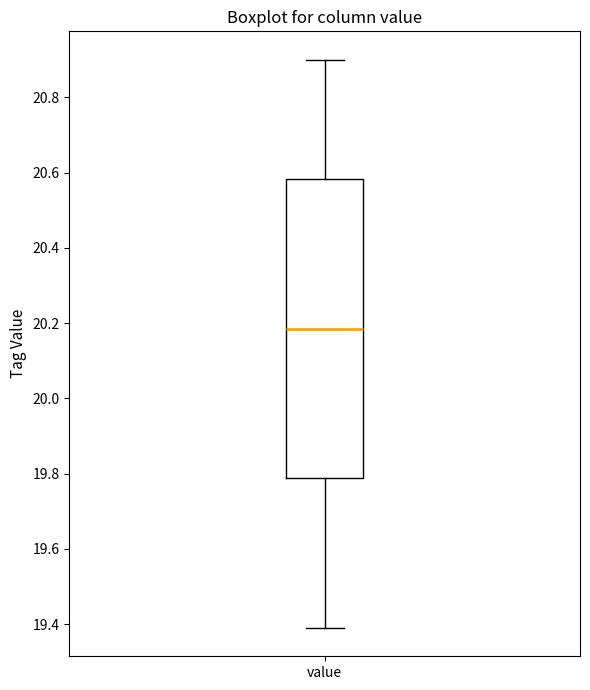

Read this box plot against the y-axis: the position of the median line, the range covered by the box, and the ends of both whiskers. The values are not printed on the chart, so give them approximately, as read against the axis.

median 20.18, box 19.78 to 20.58, whiskers 19.40 to 20.90